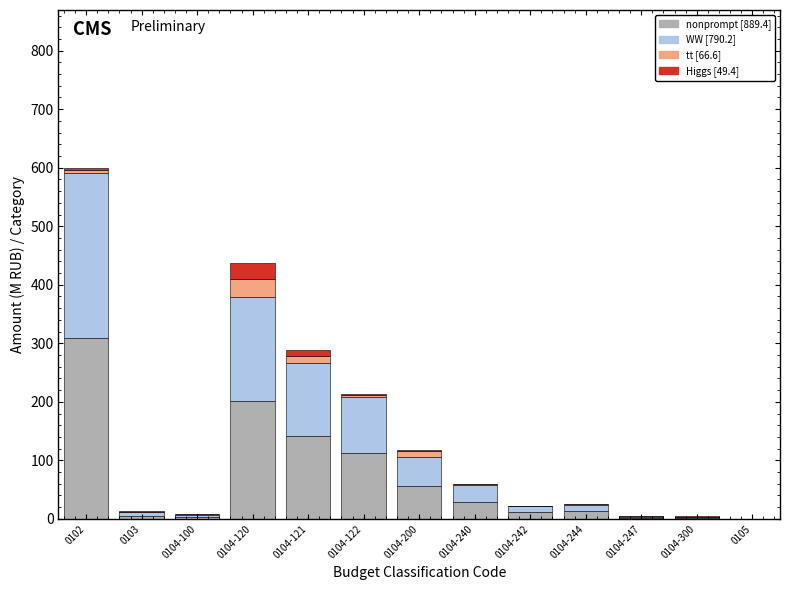

At which category is the sum across all series the highest?

0102